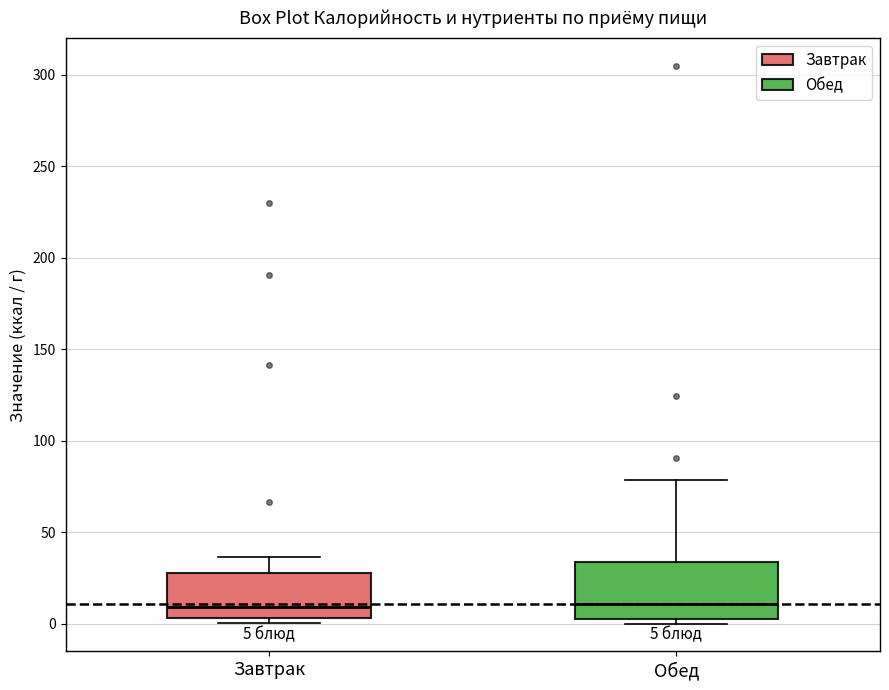

Which box is the tallest, from its lower edge to its upper edge?

Обед